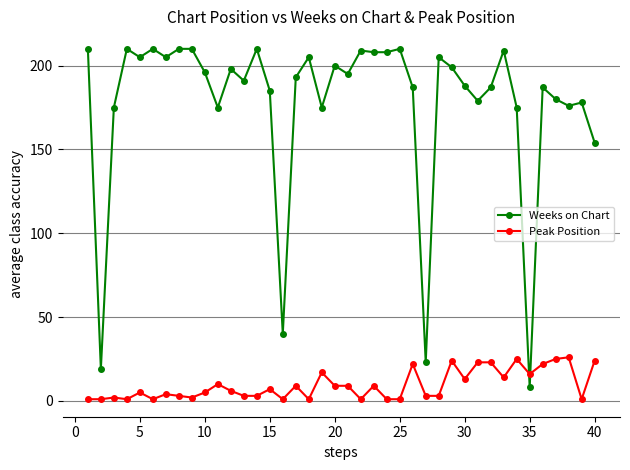

What is the minimum value for Weeks on Chart?

8